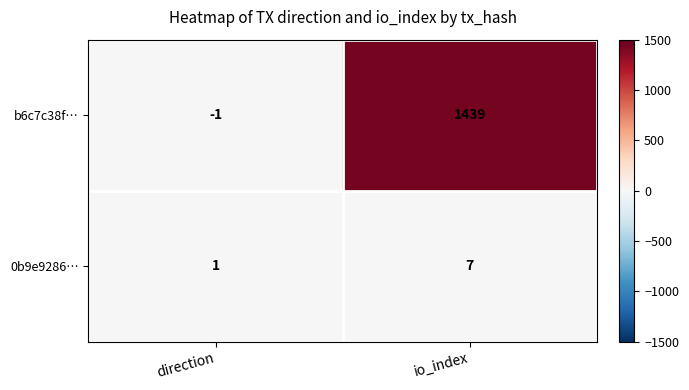

Where is b6c7c38f… nearest to the value 719?

direction